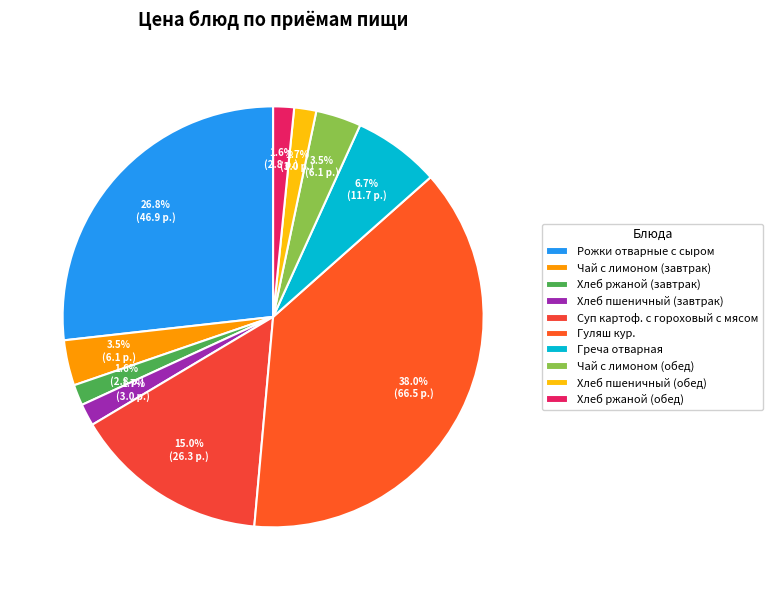

How many segments does this pie chart have?

10